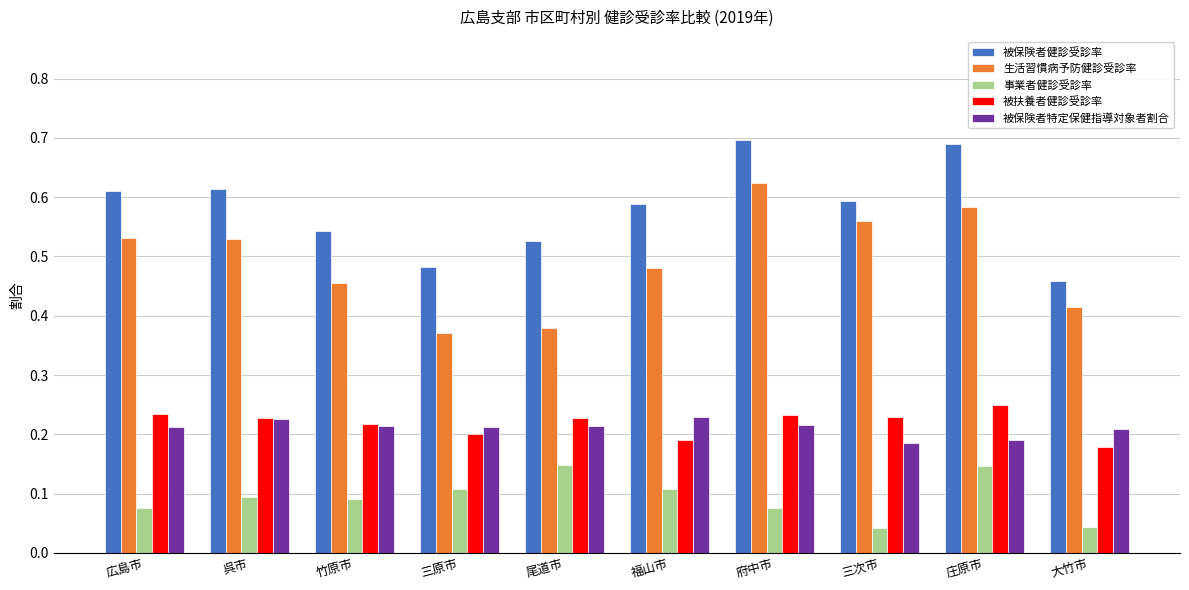

Which series changed the most between 三次市 and 大竹市?

生活習慣病予防健診受診率